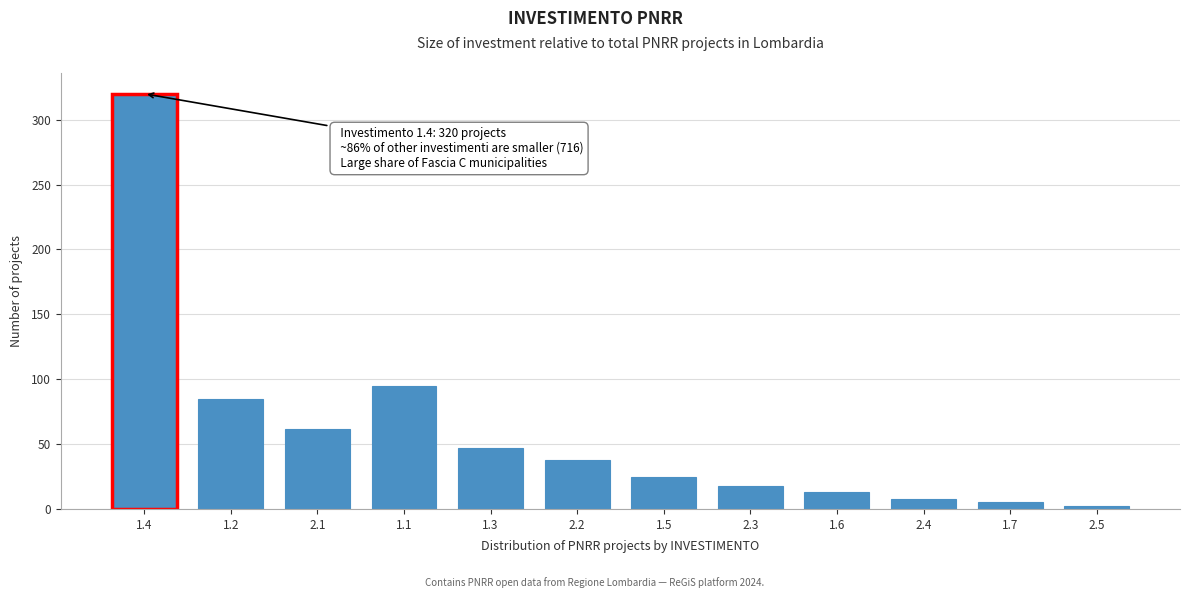

Reading left to right, transcribe all the data shown in this chart.

1.4=320	1.2=85	2.1=62	1.1=95	1.3=47	2.2=38	1.5=25	2.3=18	1.6=13	2.4=8	1.7=5	2.5=2